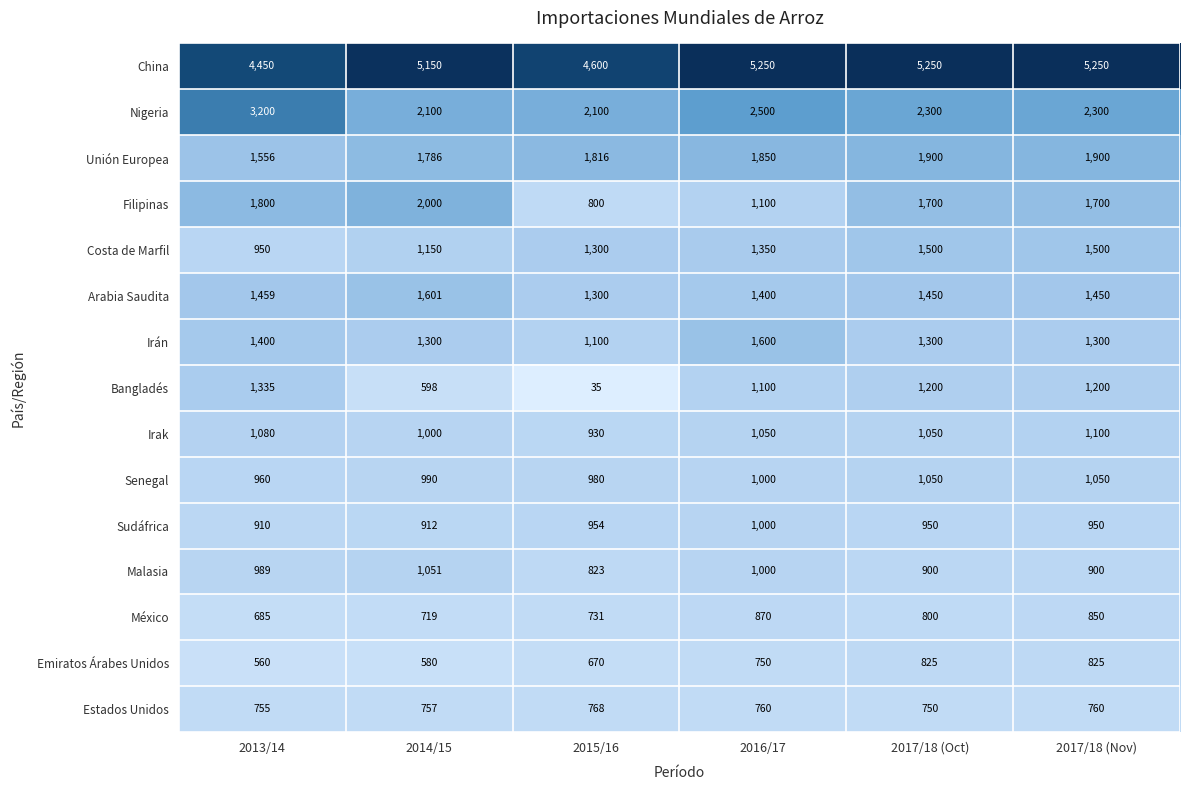

What is the difference between the highest and lowest values at 2014/15?

4570